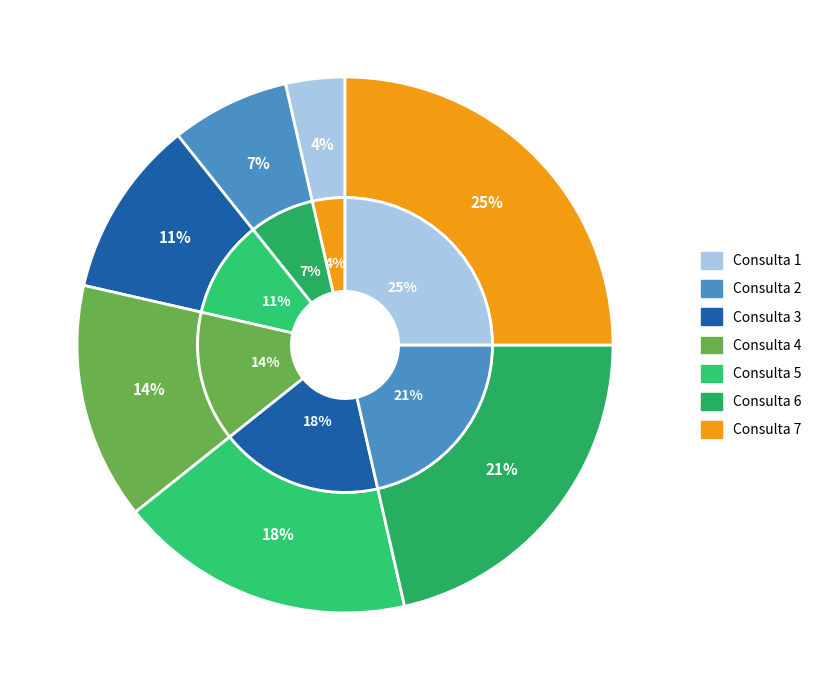

Which category has the biggest portion of the pie?

Consulta 7